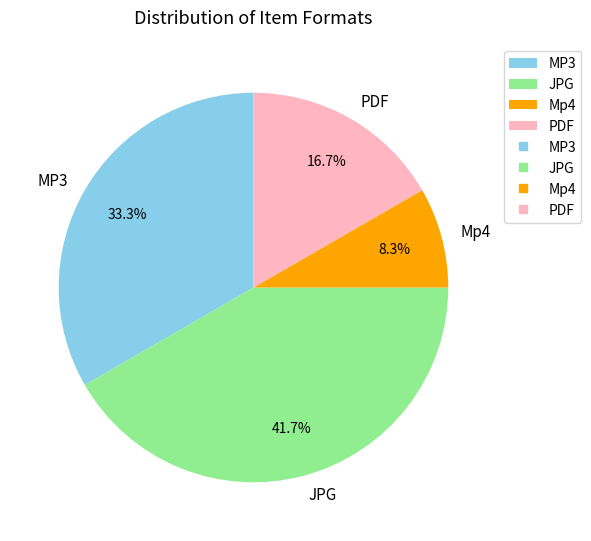

Does any single category account for the majority?

No